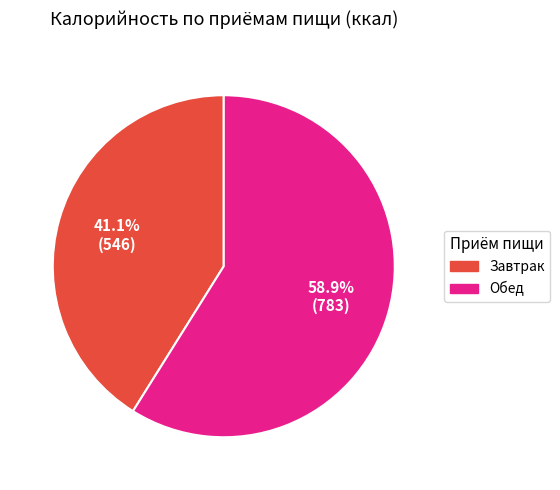

Rank the categories by value from highest to lowest.

Обед, Завтрак